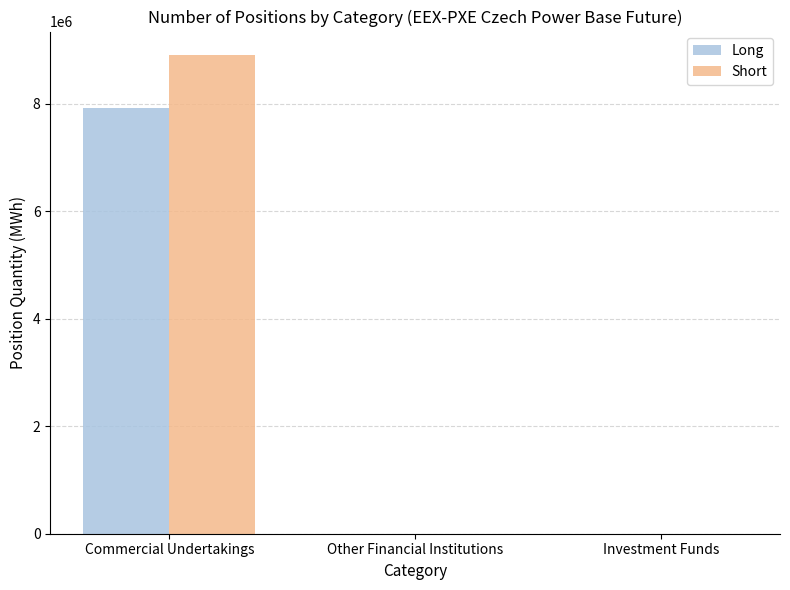

Which category has the highest value in the Short series?

Commercial Undertakings